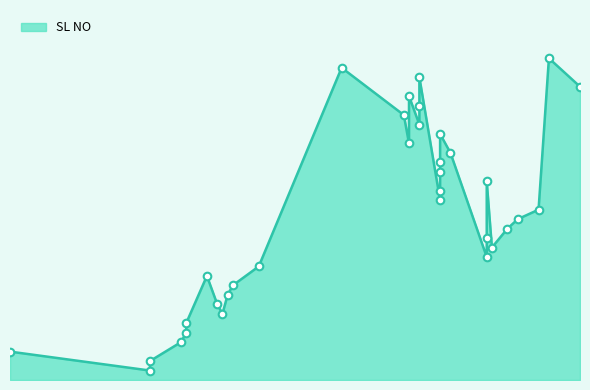

Between 2023-02-02 and 2023-01-27, which is larger?

2023-01-27